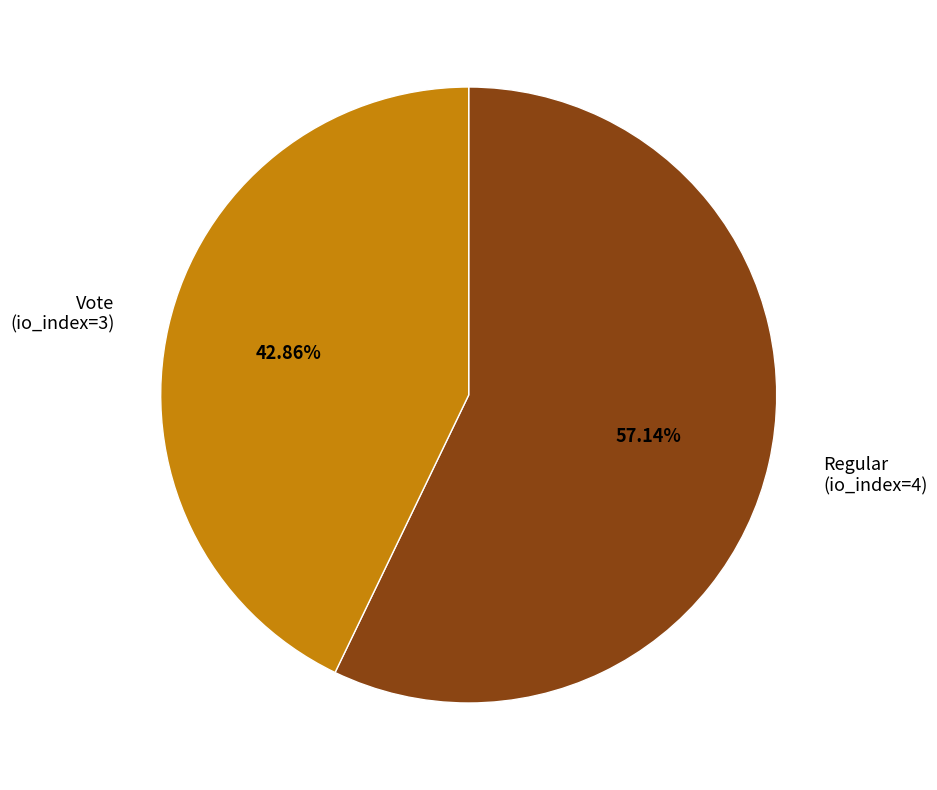

Approximately how many times larger is the value at Regular compared to Vote?

1.3